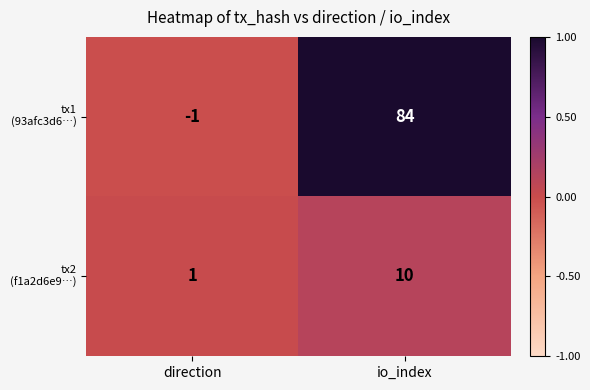

What is the difference between the highest and lowest values at io_index?

74